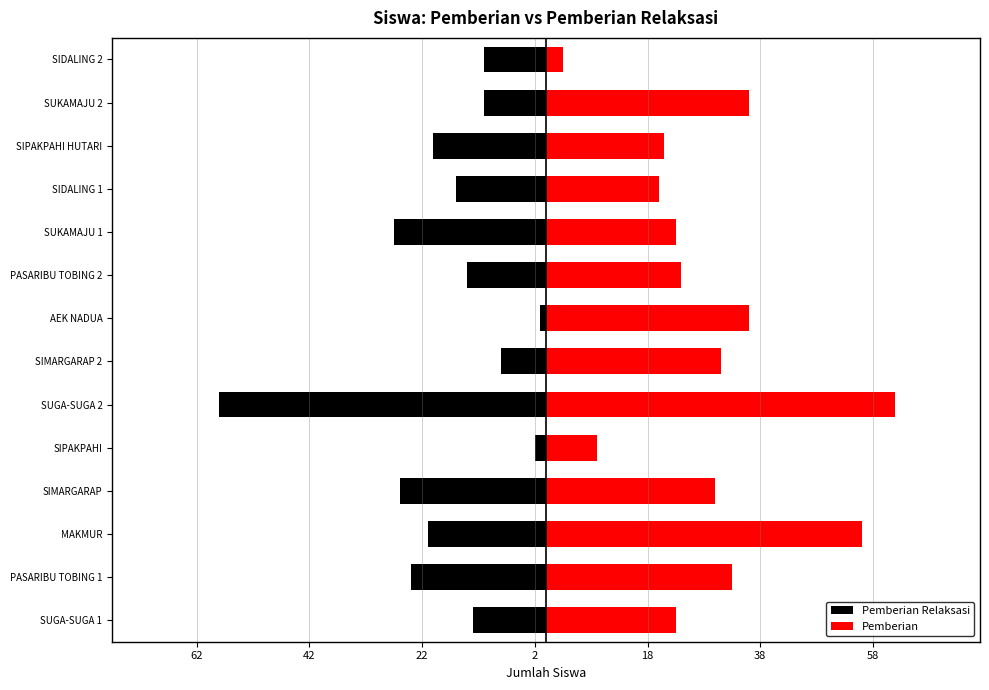

Count the number of data series in this chart.

2